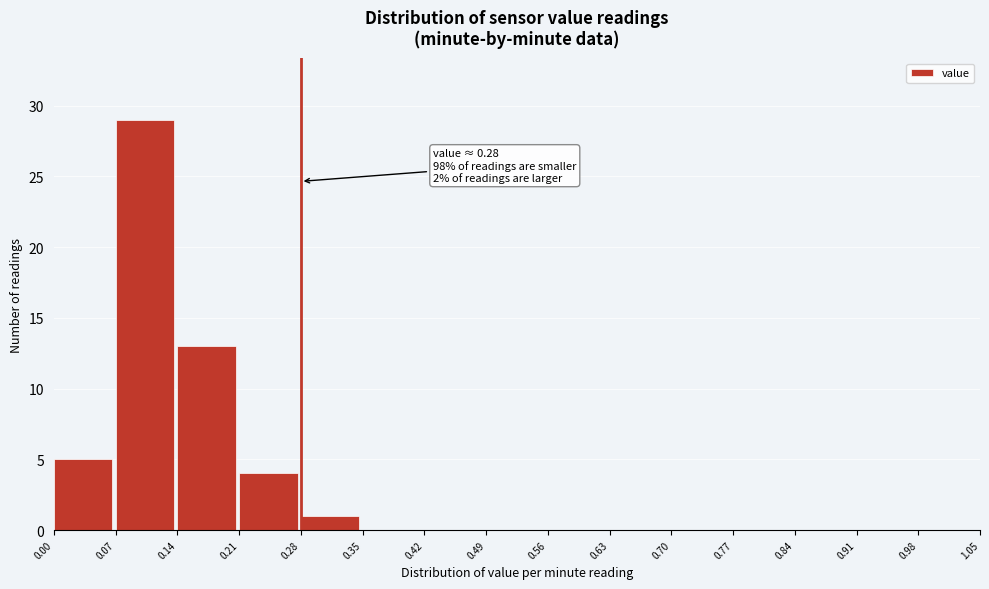

Reading left to right, what are all the values shown in this chart?

0.00=5	0.07=29	0.14=13	0.21=4	0.28=1	0.35=0	0.42=0	0.49=0	0.56=0	0.63=0	0.70=0	0.77=0	0.84=0	0.91=0	0.98=0